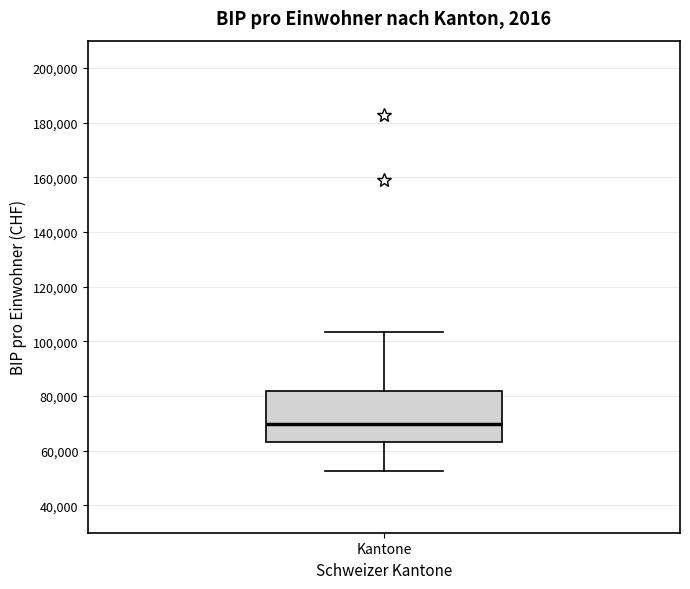

Read this box plot against the y-axis: the position of the median line, the range covered by the box, and the ends of both whiskers. The values are not printed on the chart, so give them approximately, as read against the axis.

median 70000, box 64000 to 82000, whiskers 52000 to 104000